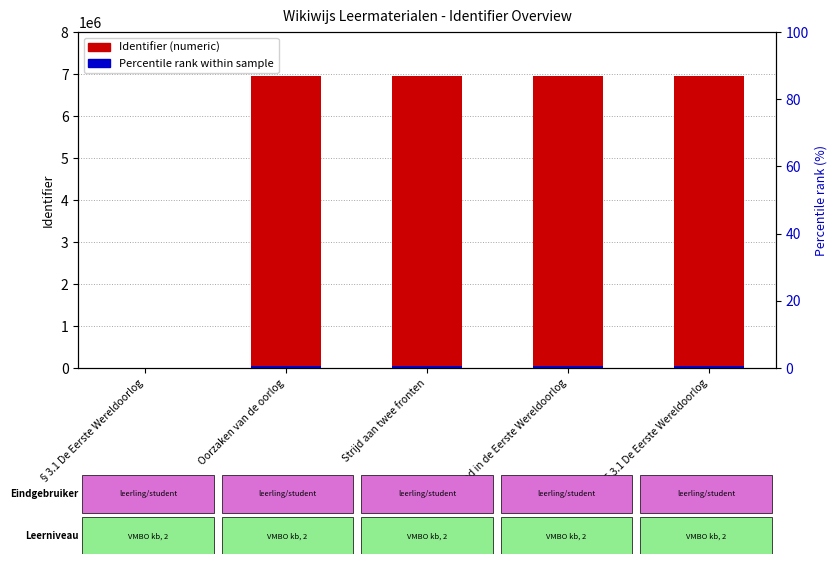

How many distinct data groups are displayed?

2